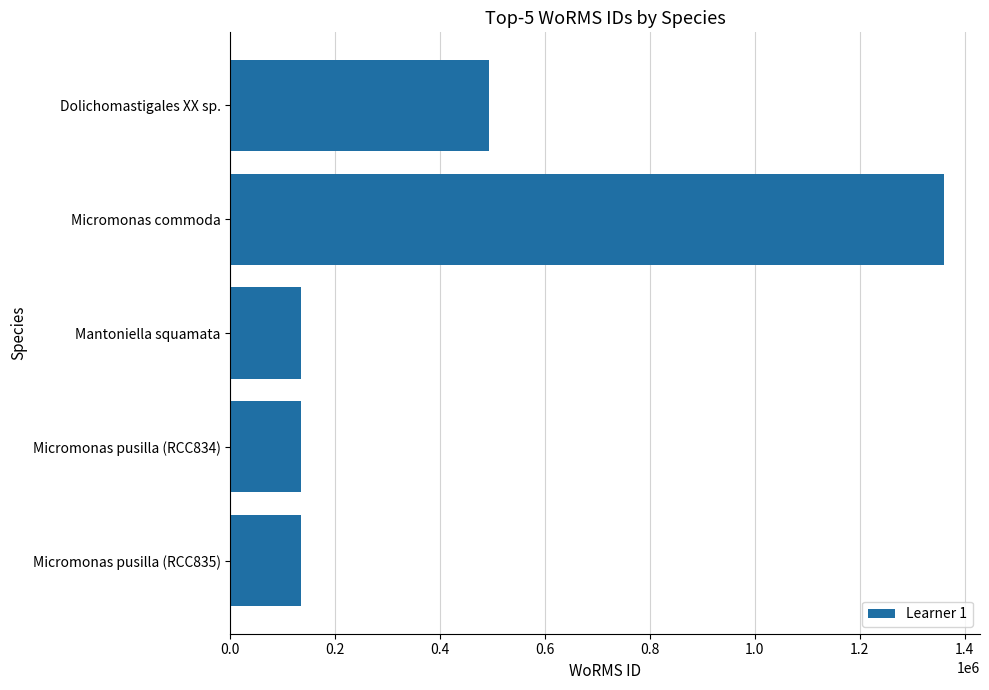

What is the change in value from Dolichomastigales XX sp. to Mantoniella squamata?

-359273